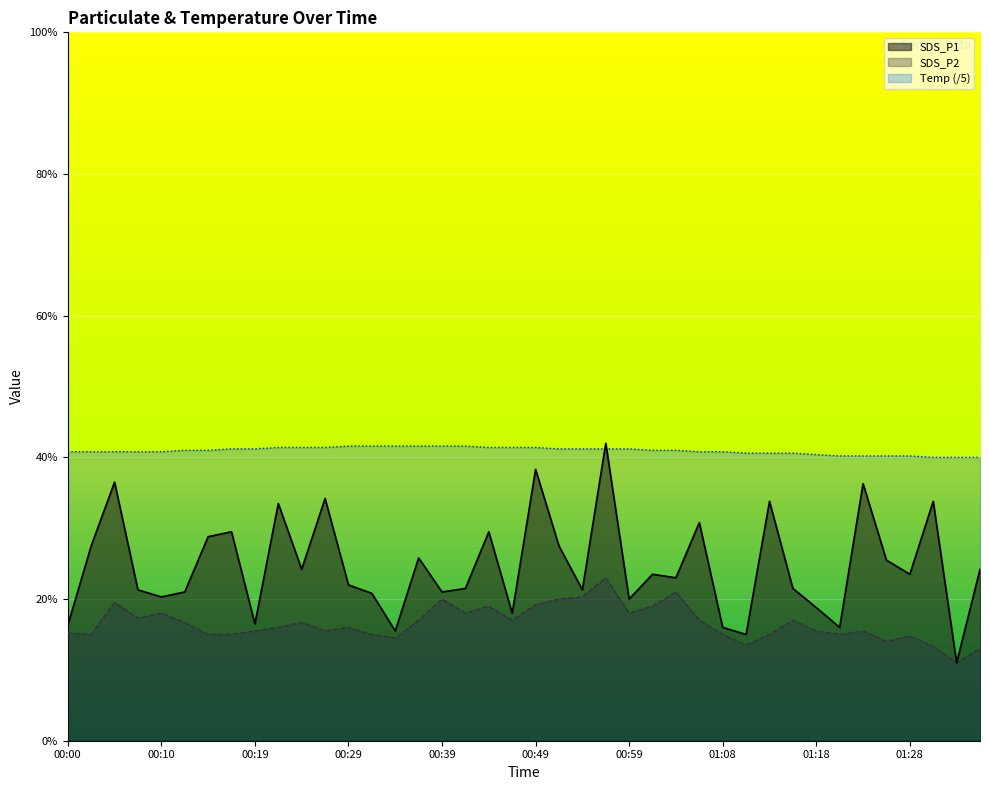

Is the value of Temp at 00:17 greater than the value of SDS_P1 at 00:46?

Yes